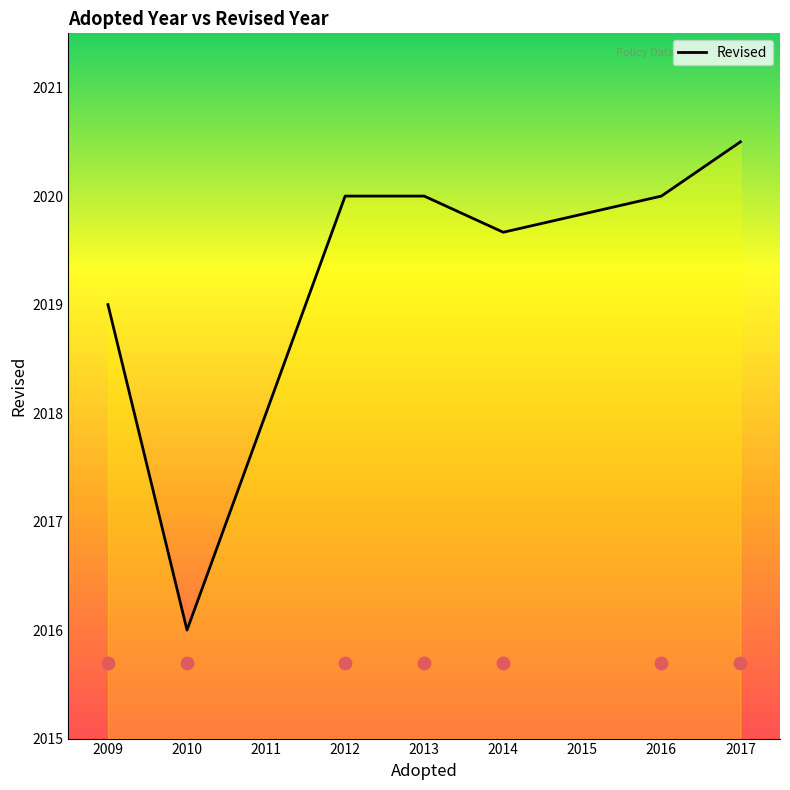

Where is Revised nearest to the value 2018?

2009